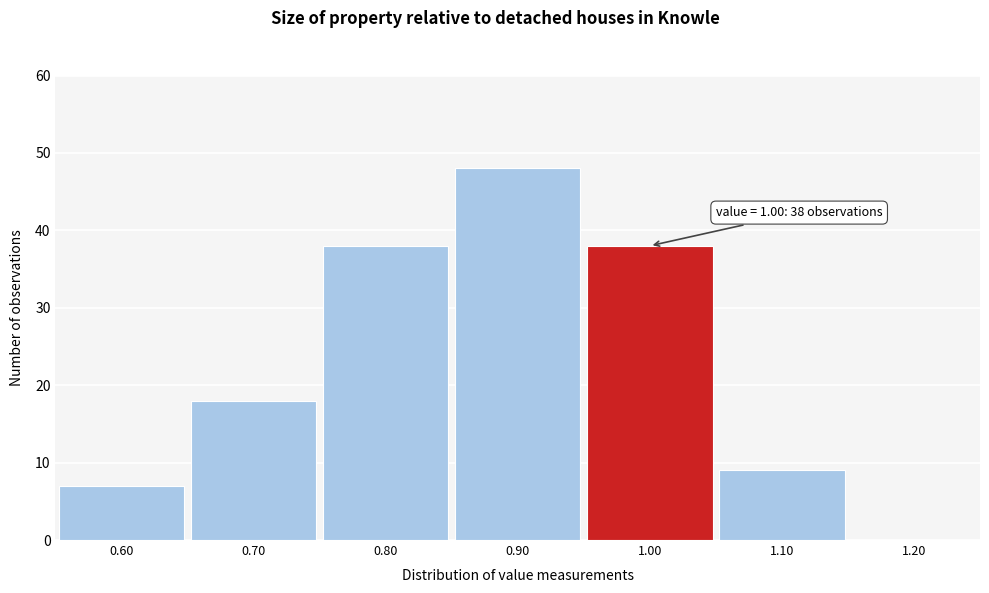

Over which range of the x-axis is the bar tallest?

0.85 to 0.95